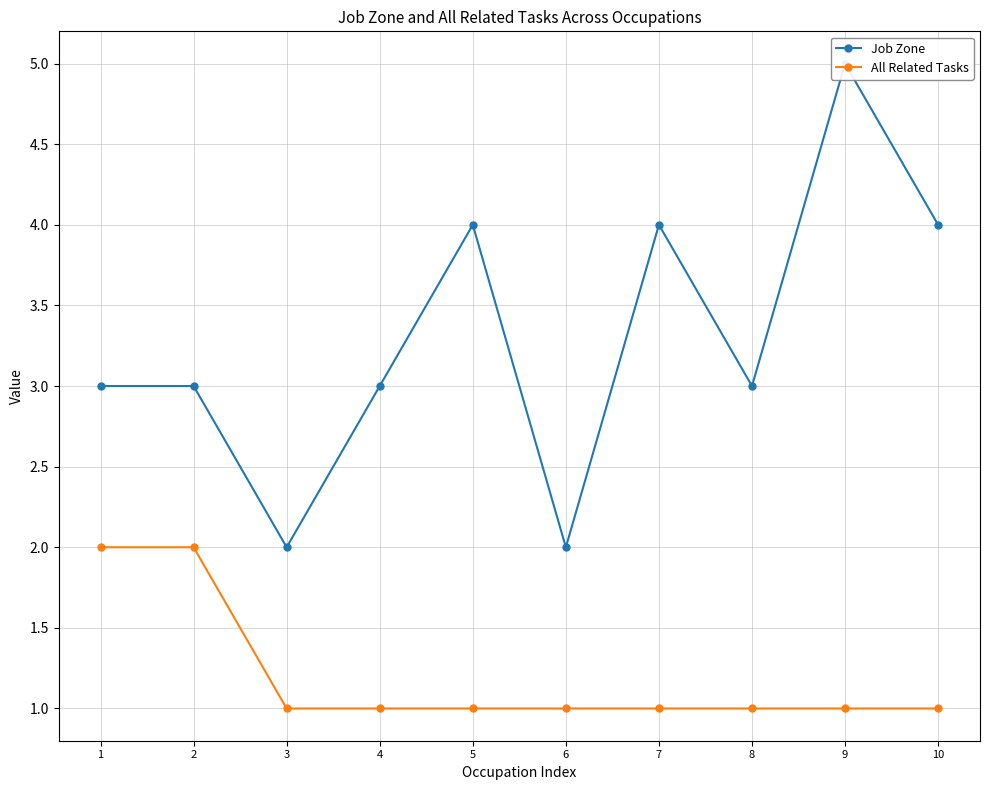

At how many categories does at least one series exceed 4?

1